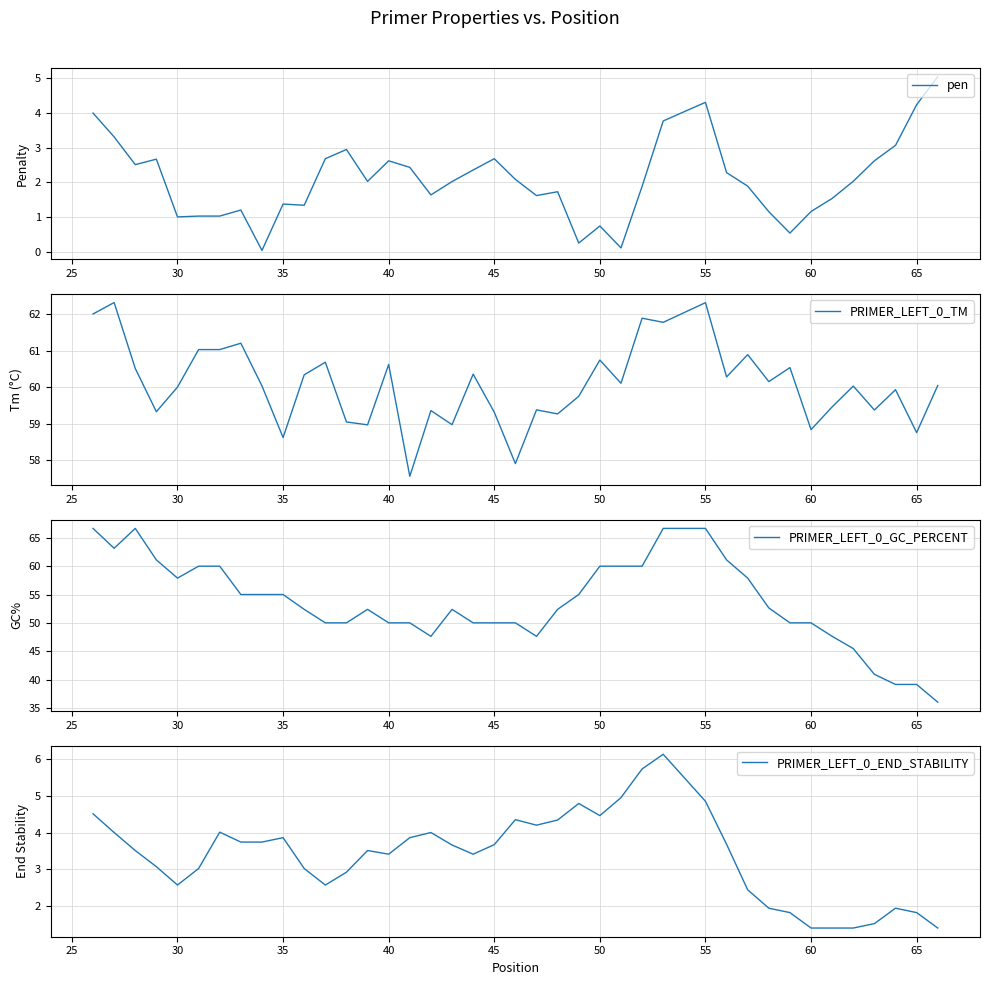

The value of pen at 45 is 2.7. True or false?

True